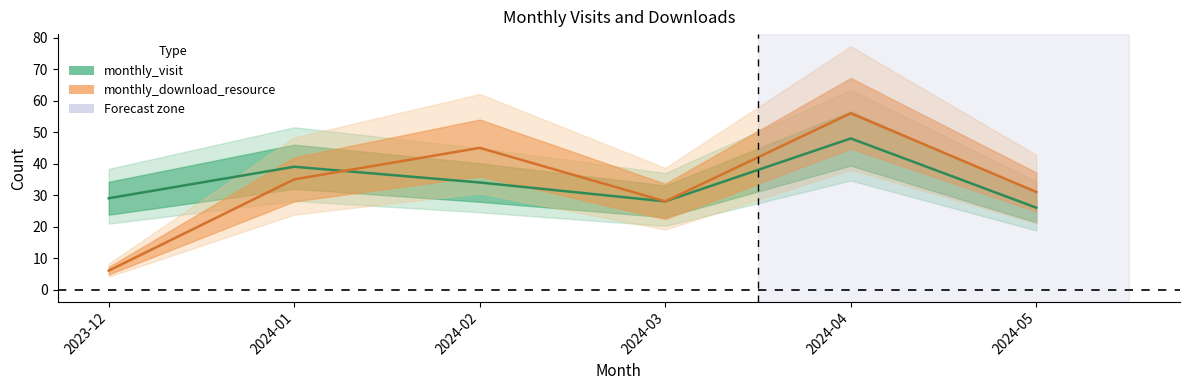

Is the value of monthly_visit at 2024-03 greater than the value of monthly_download_resource at 2024-04?

No